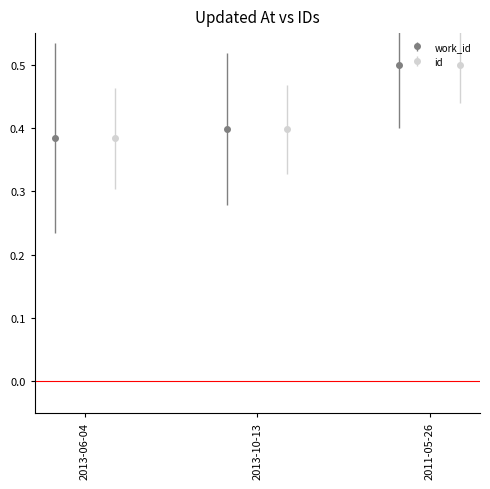

What is the maximum value for id?

0.5